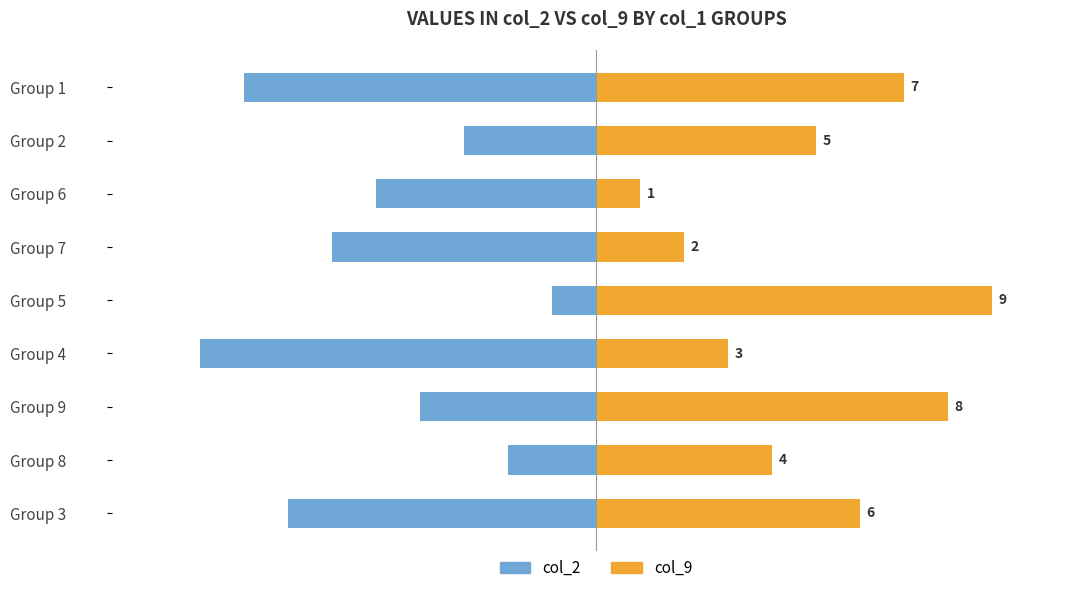

What is the minimum value shown in the chart?

-9